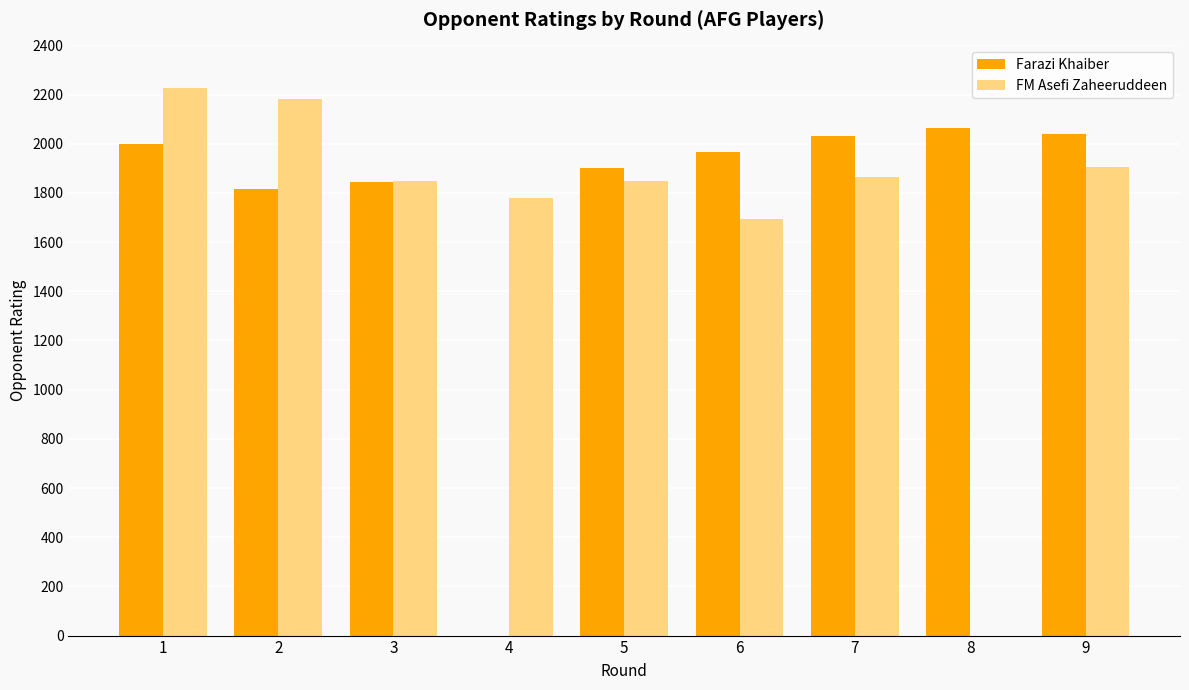

What is the maximum value shown in the chart?

2227